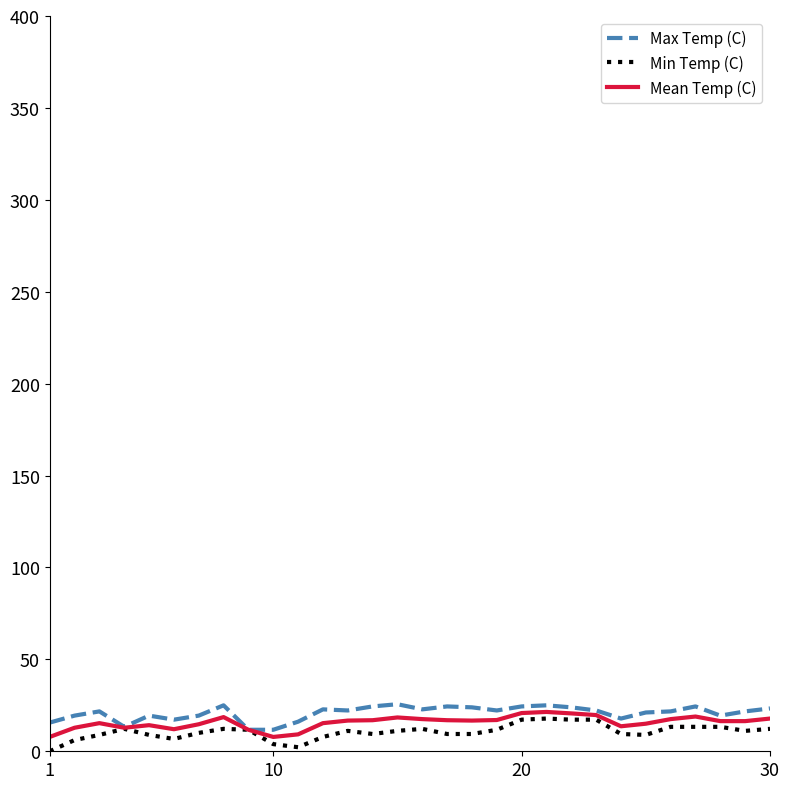

What are all the series names shown in the legend?

Max Temp (C), Min Temp (C), Mean Temp (C)